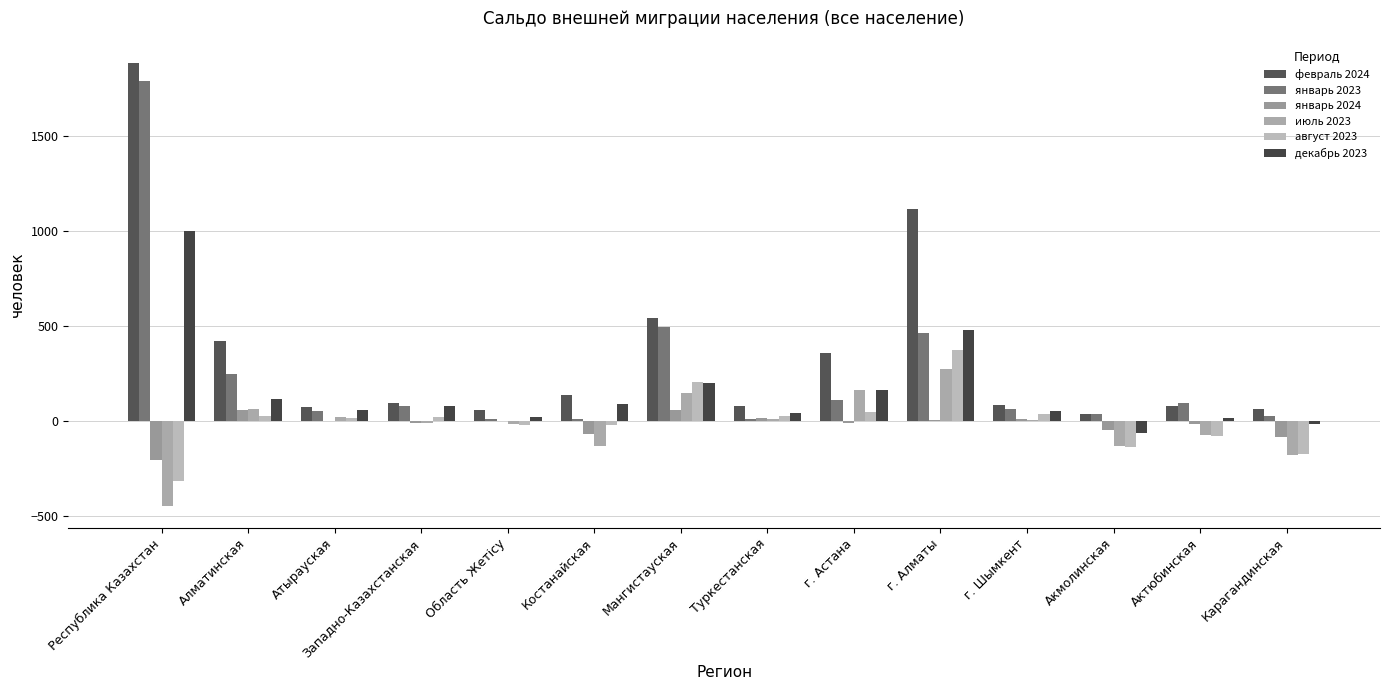

Is it true that июль 2023 equals -444 at Республика Казахстан?

True